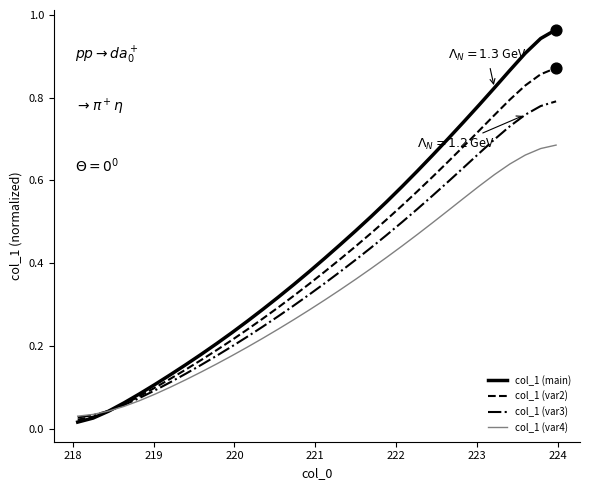

What are all the series names shown in the legend?

col_1 (main), col_1 (var2), col_1 (var3), col_1 (var4)